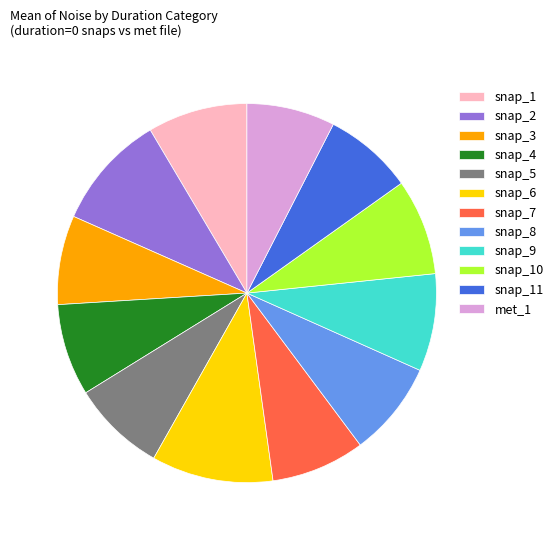

How many segments does this pie chart have?

12